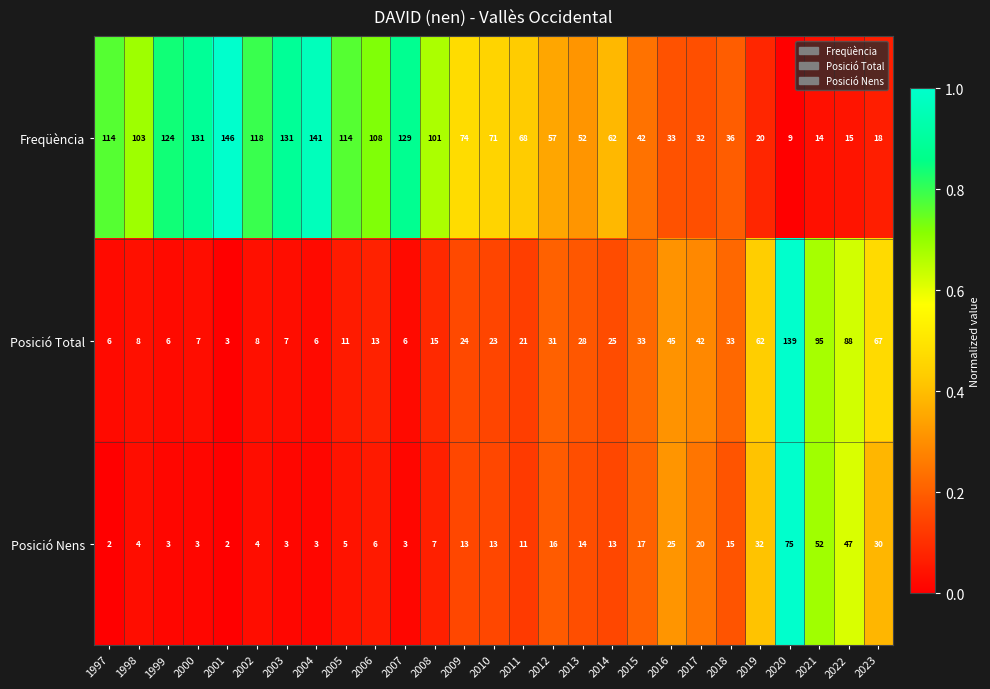

How many series are shown in this chart?

3